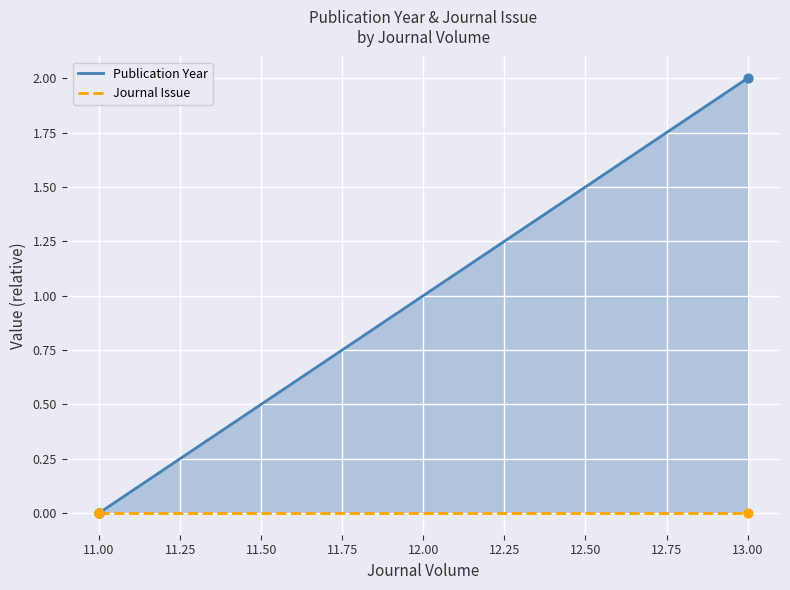

Which series reaches the minimum Y coordinate?

Publication Year